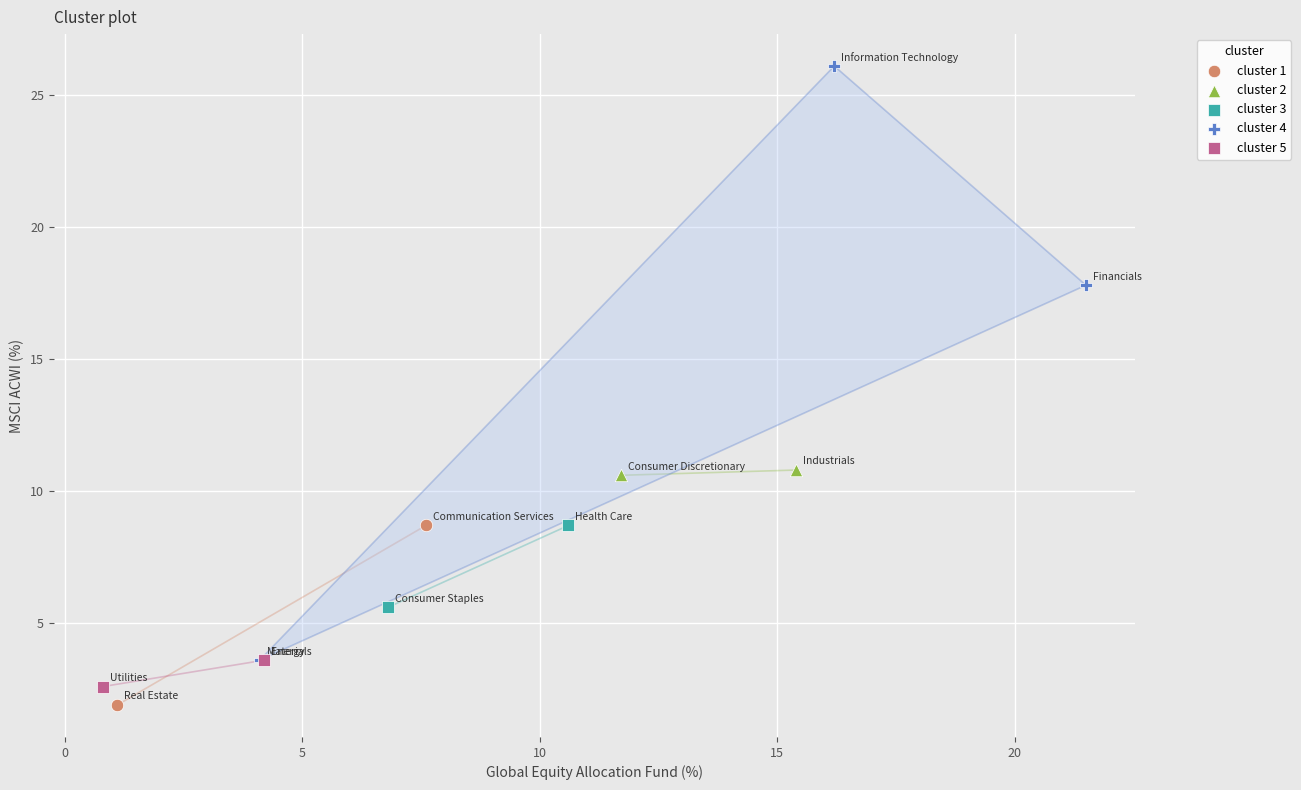

What are all the series names shown in the legend?

cluster 1, cluster 2, cluster 3, cluster 4, cluster 5